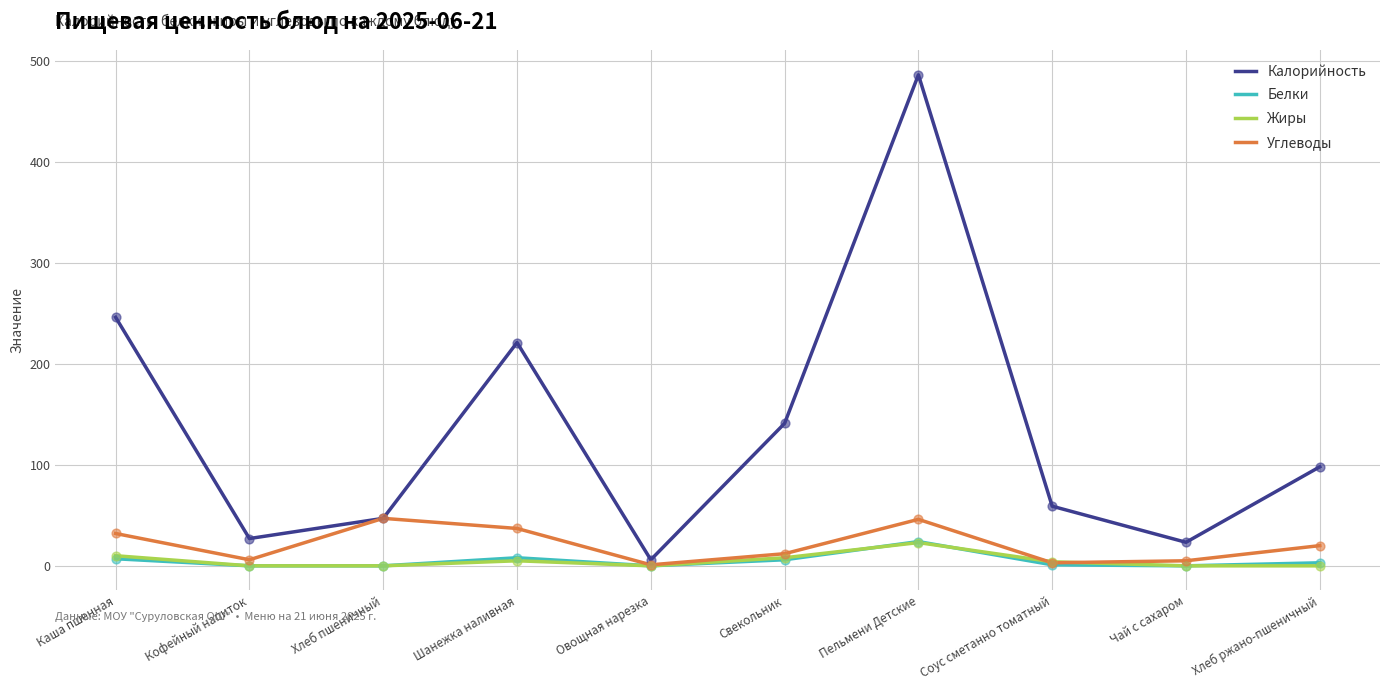

At which category is the sum across all series the highest?

Пельмени Детские